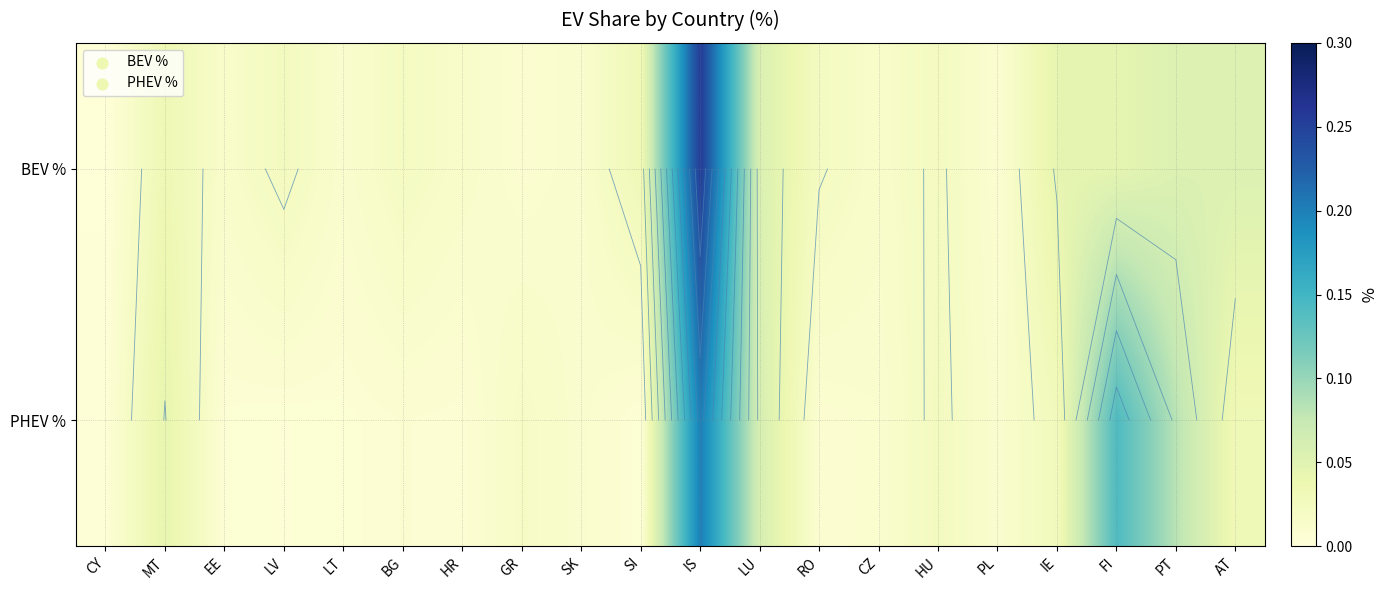

List the series in order of their overall mean, lowest first.

PHEV %, BEV %